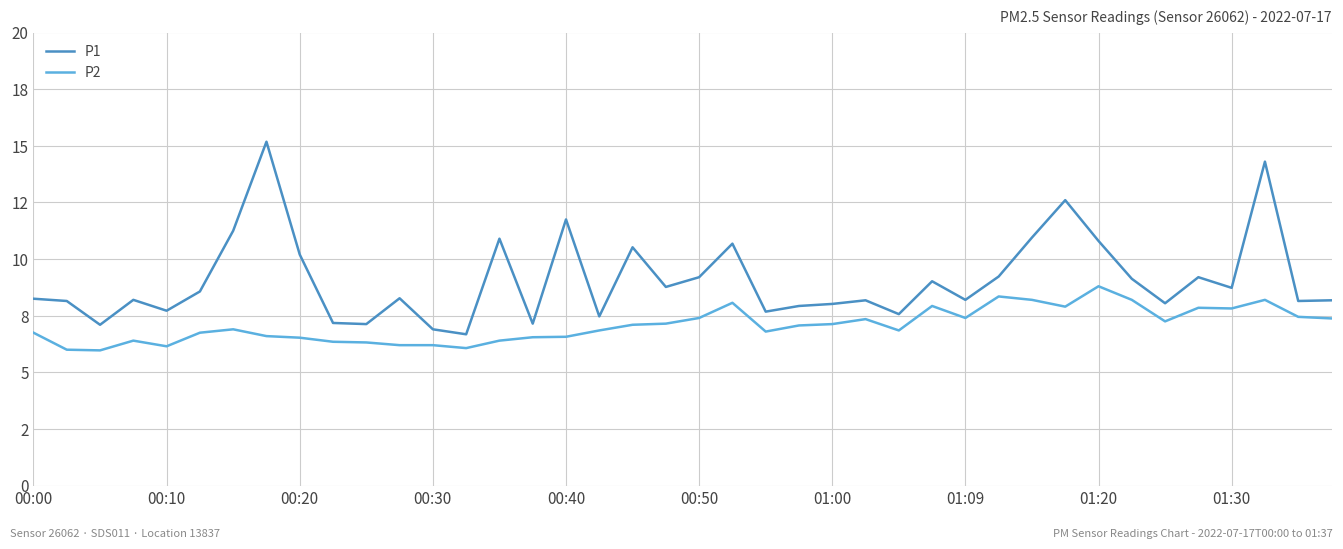

True or false: P2 and P1 cross at least once.

False